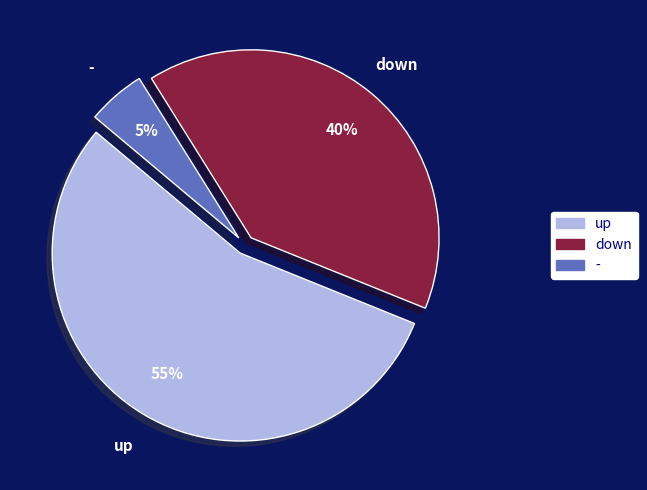

How many slices are in this pie chart?

3